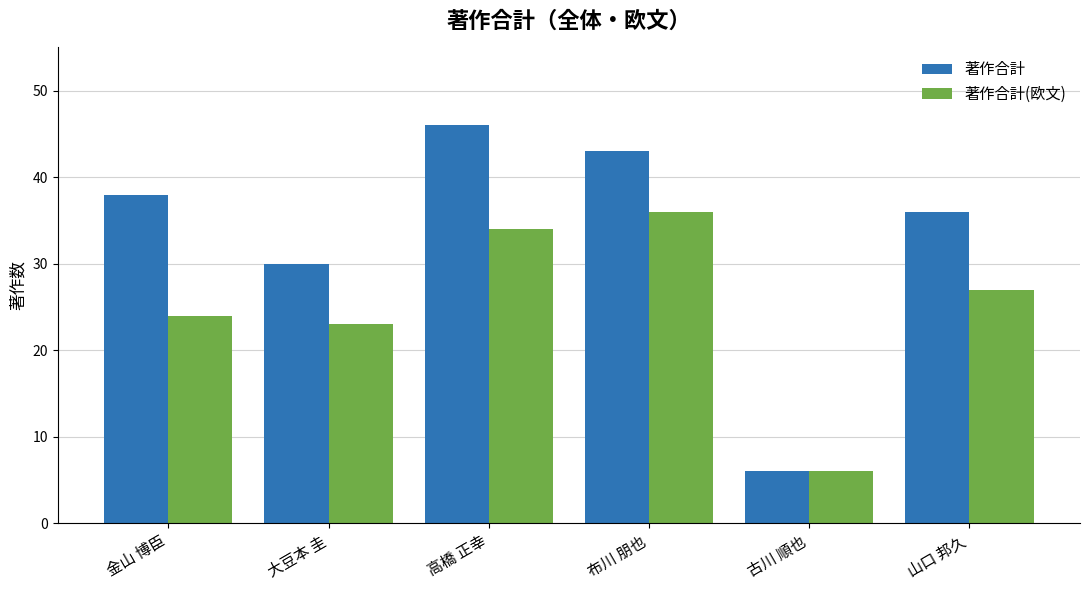

How many bars are there in each group?

2